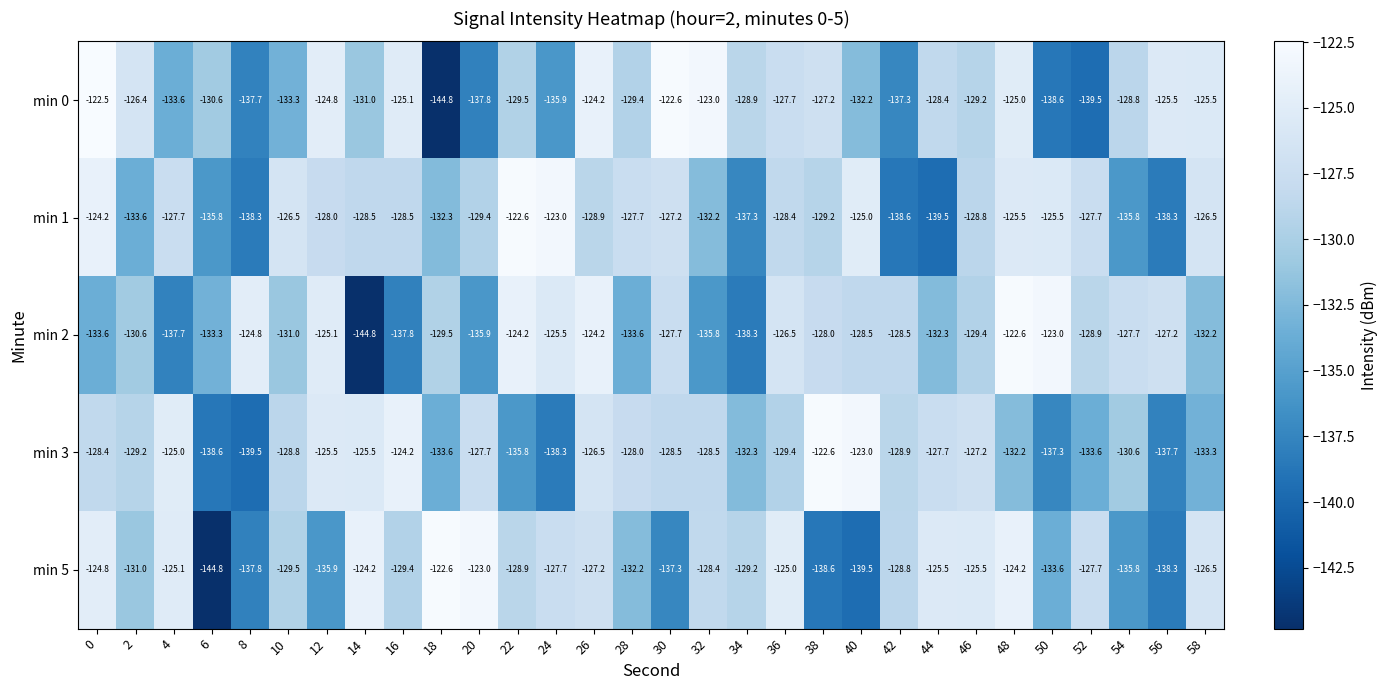

Count the number of categories in the chart.

30